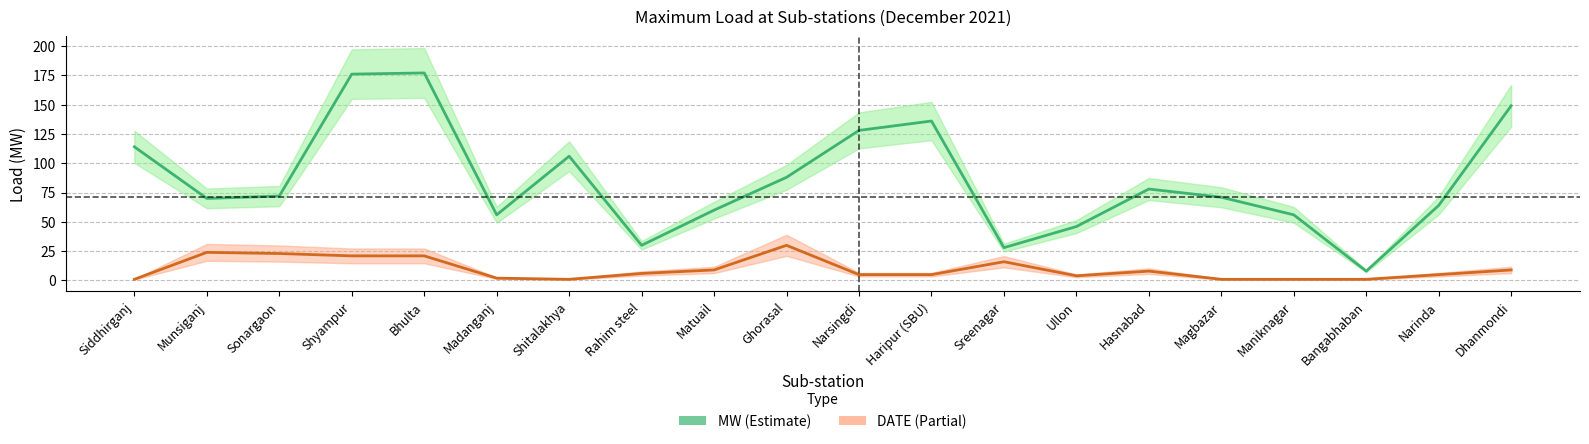

Where does the MW series first go above 72?

Siddhirganj